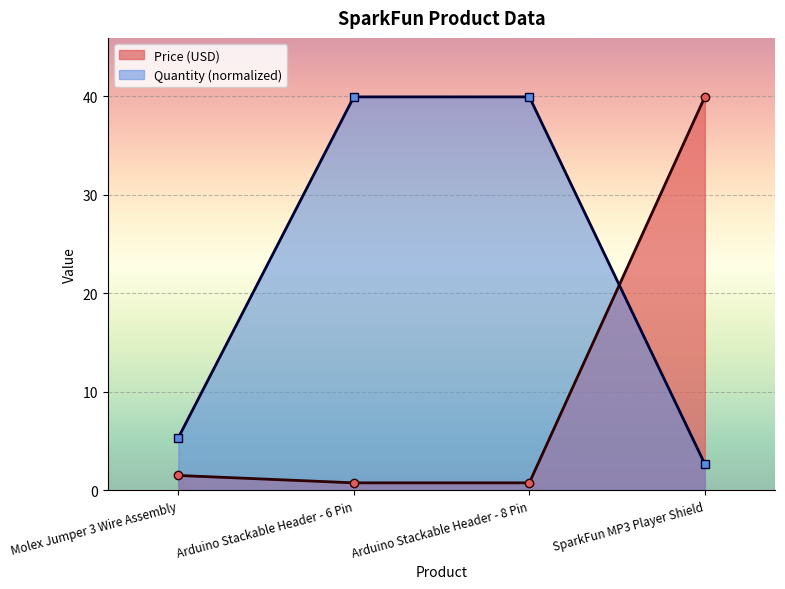

What is the label of the 3rd point from the right?

Arduino Stackable Header - 6 Pin